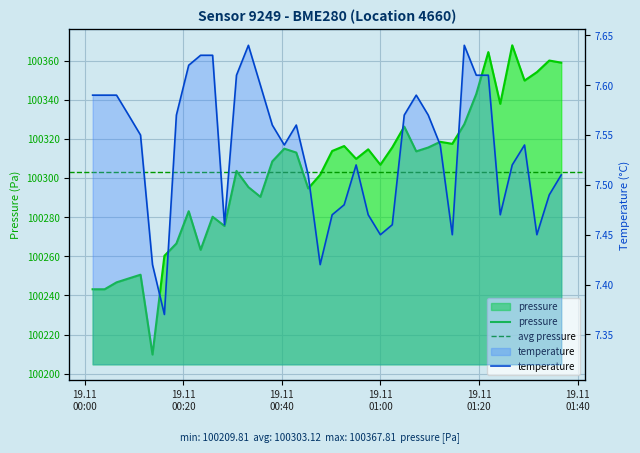

Between 2023-11-19T00:47:46 and 2023-11-19T01:17:01, which series saw the biggest shift?

pressure